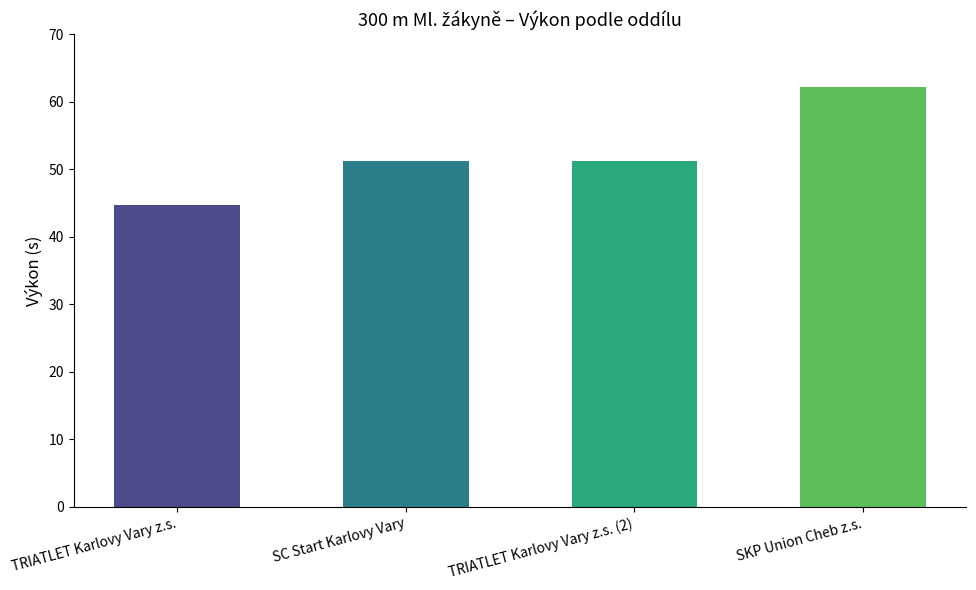

How many distinct data groups are displayed?

1